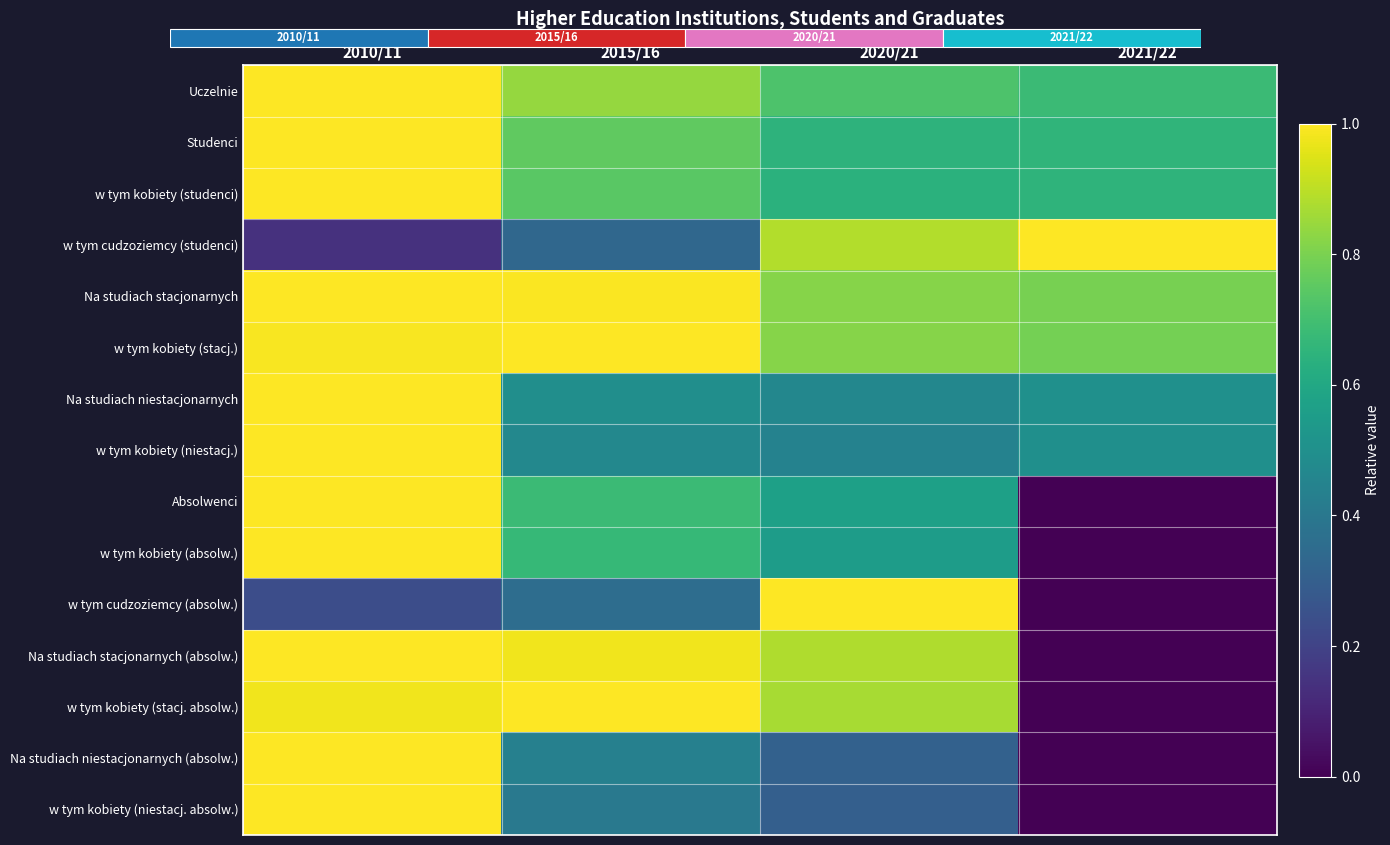

Which category has the lowest value in the Na studiach niestacjonarnych series?

2020/21